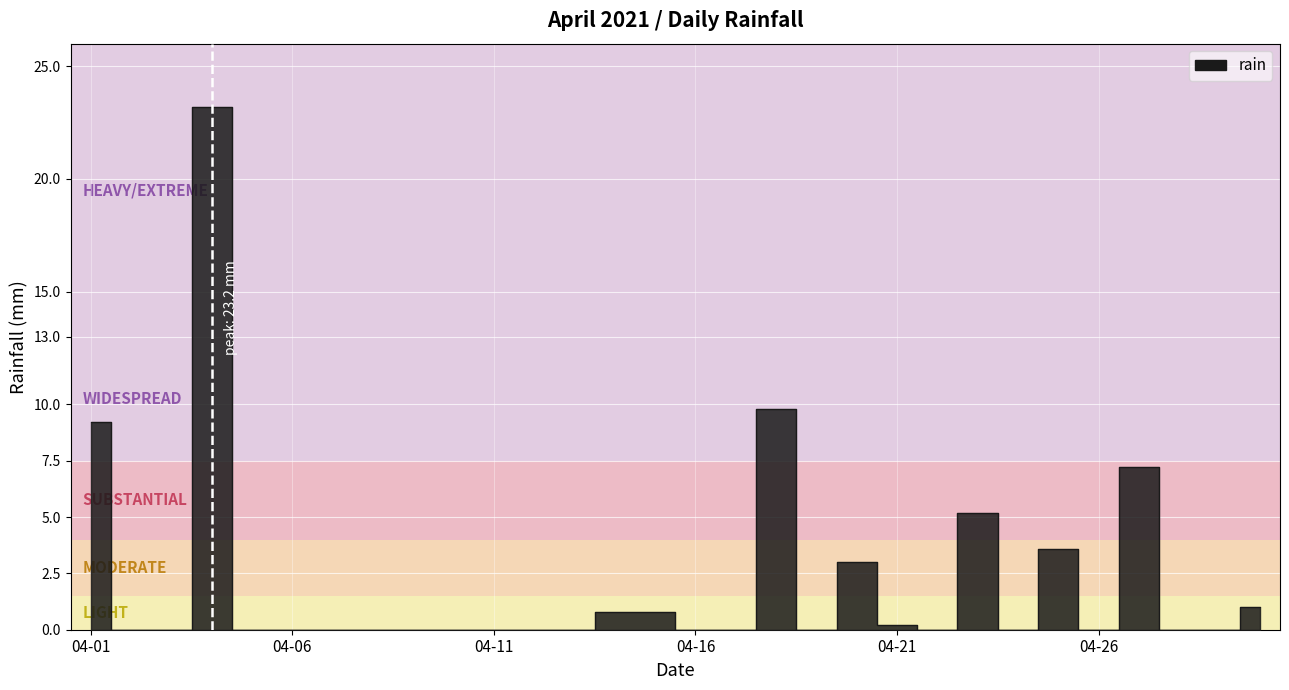

Reading left to right, what are all the values shown in this chart?

9.2	0.0	0.0	23.2	0.0	0.0	0.0	0.0	0.0	0.0	0.0	0.0	0.0	0.8	0.8	0.0	0.0	9.8	0.0	3.0	0.2	0.0	5.2	0.0	3.6	0.0	7.2	0.0	0.0	1.0